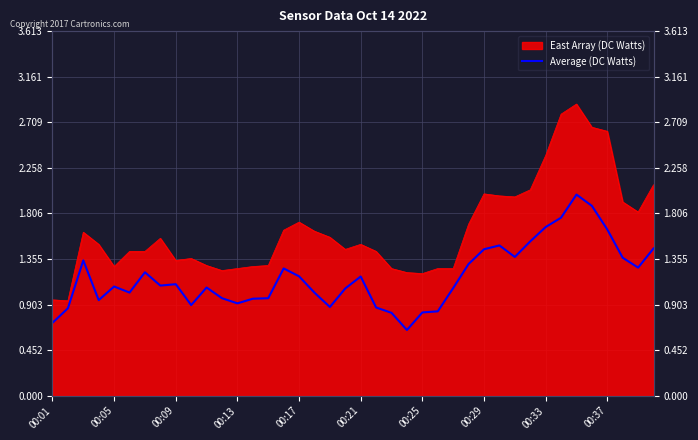

Which has a higher value, 16 or 27?

27